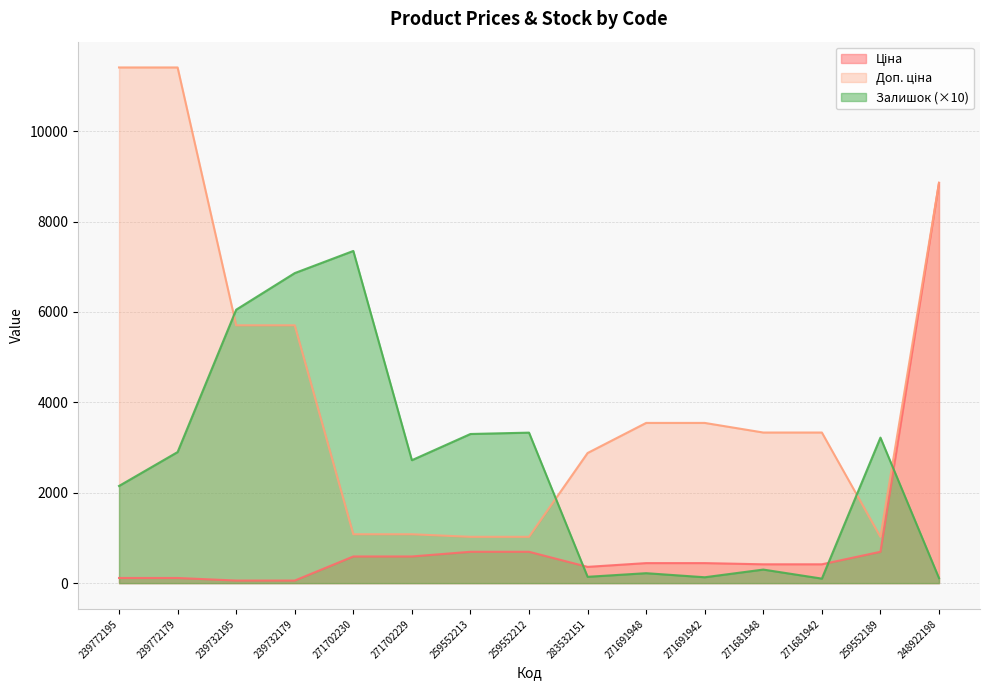

Does the chart display data point markers on the line(s)?

No